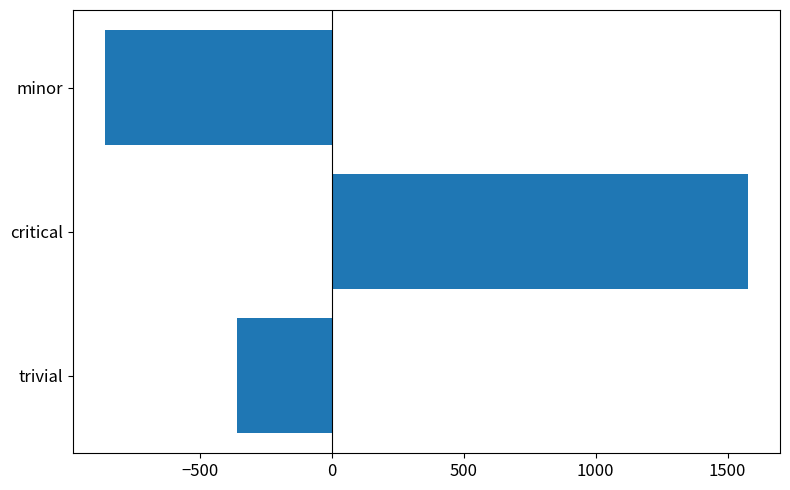

Rank the categories by value from highest to lowest.

critical, trivial, minor